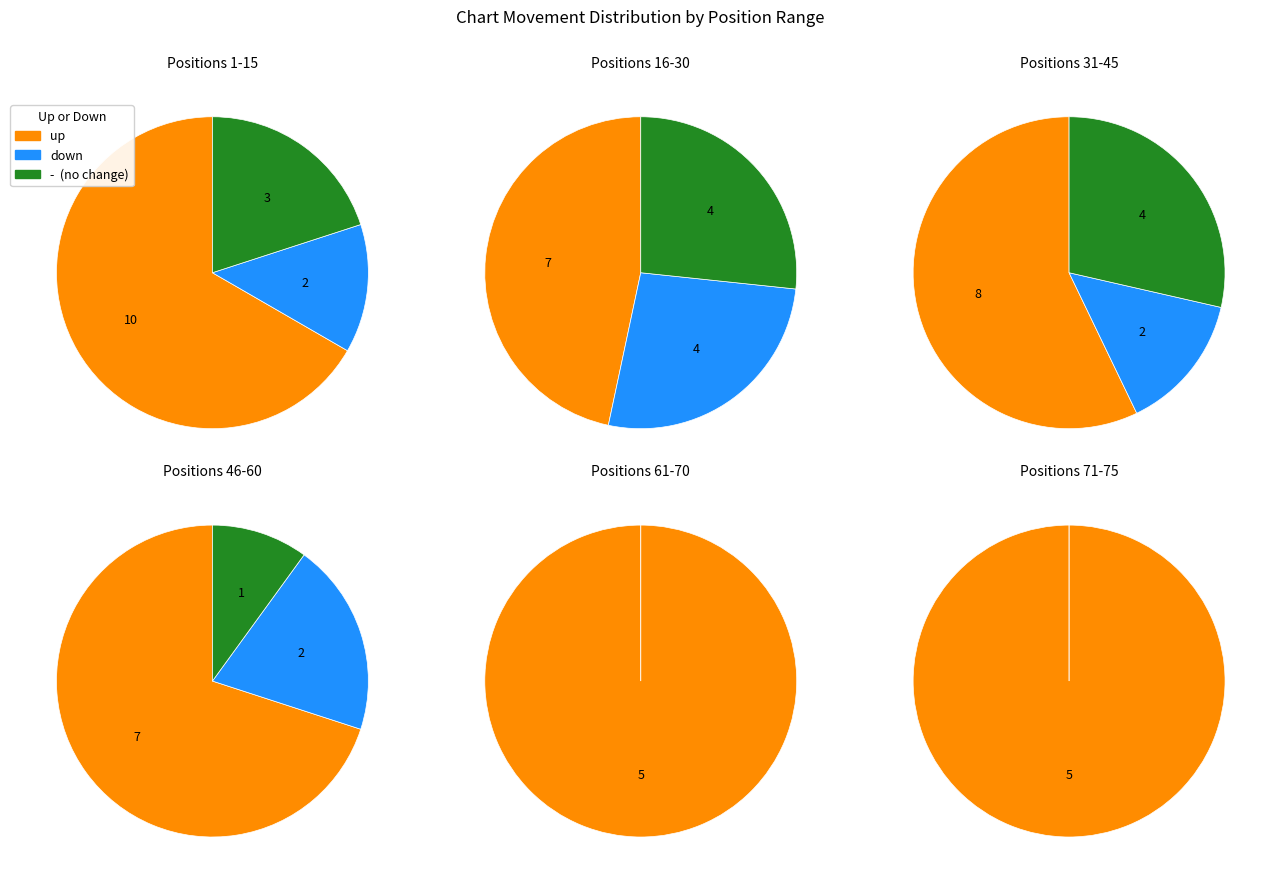

What percentage is the up slice, to the nearest percent?

53%